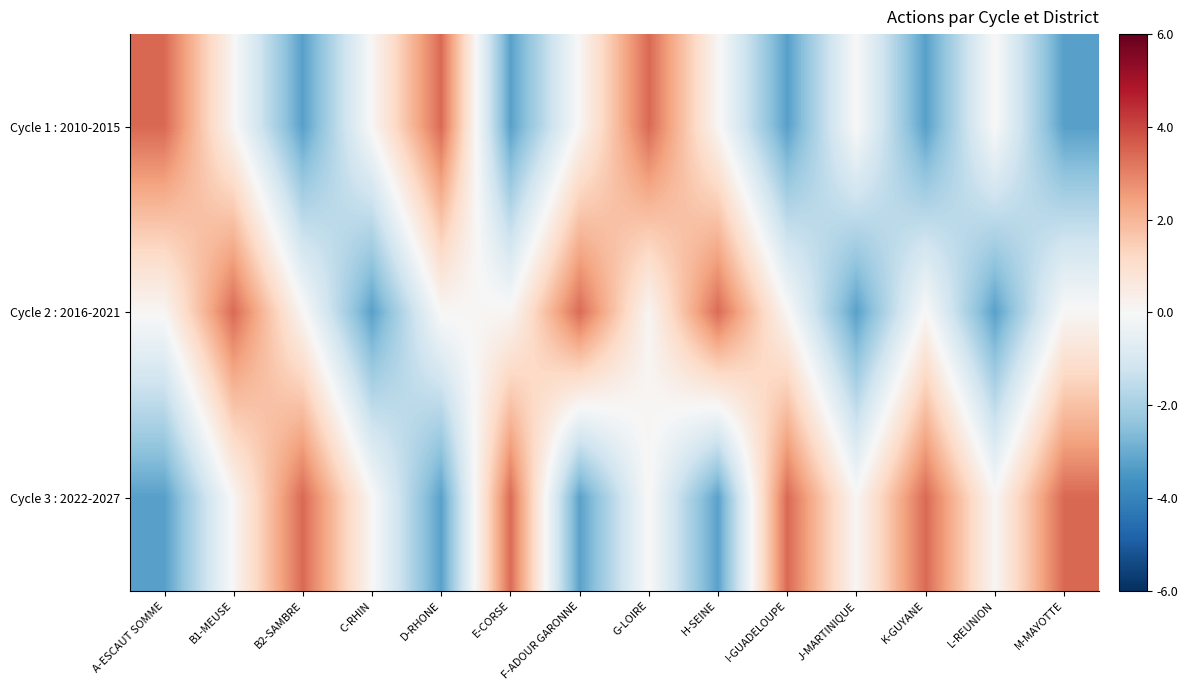

What is the difference between the highest and lowest values at G-LOIRE?

3.4